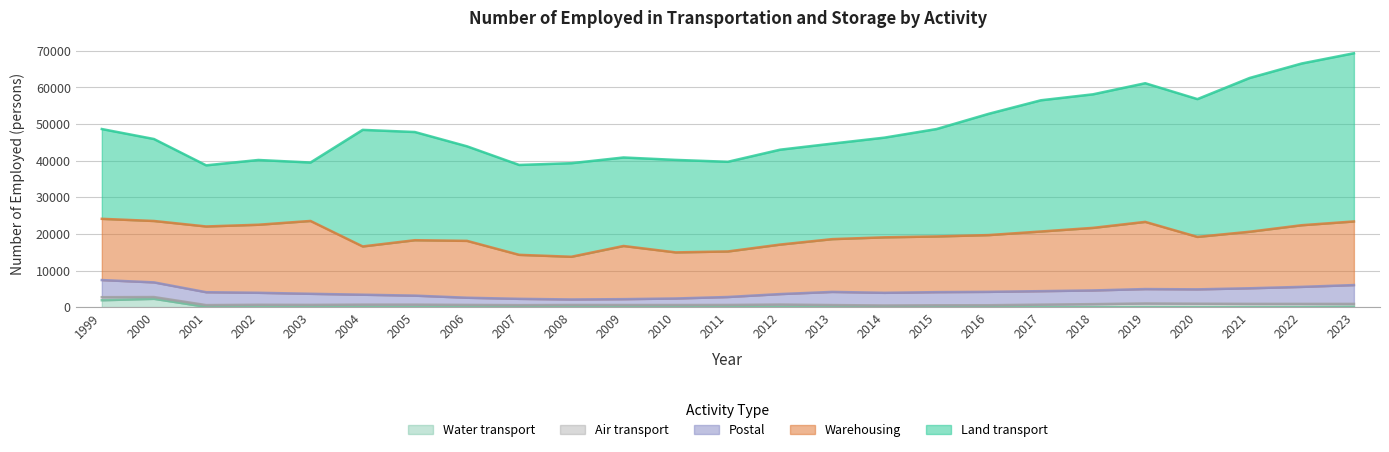

Reading left to right, list all the values displayed in this chart.

Land transport: 24522.0	22385.0	16693.0	17687.0	15959.0	31835.0	29550.0	25820.8	24550.3	25554.4	24171.9	25262.8	24490.0	25914.0	26089.0	27223.0	29334.0	33125.0	35836.9	36476.6	37868.6	37633.0	41991.0	44170.0	45942.0
Water transport: 1897.0	2285.0	87.0	16.0	19.0	57.0	24.0	29.0	26.0	8.0	21.0	21.0	50.9	61.0	0.0	0.0	0.0	0.0	0.0	23.0	31.0	22.0	22.0	26.0	114.0
Air transport: 827.0	479.0	477.0	638.0	605.0	636.0	671.0	586.0	526.0	594.0	569.9	565.0	554.2	653.0	575.0	461.0	519.0	531.0	690.0	806.0	978.0	923.0	877.0	866.0	774.0
Warehousing: 16726.0	16767.0	17957.0	18583.0	19897.0	13184.0	15138.0	15531.8	12017.8	11664.2	14521.1	12589.8	12439.0	13519.0	14416.0	15156.0	15211.0	15506.0	16293.3	17091.8	18348.5	14327.0	15439.0	16839.0	17372.0
Postal: 4680.0	4008.0	3523.0	3277.0	3028.0	2713.0	2457.0	1962.4	1724.0	1503.0	1600.0	1785.7	2173.2	2862.0	3593.0	3460.0	3587.0	3652.0	3685.7	3740.0	3937.1	3923.0	4263.0	4654.0	5151.0